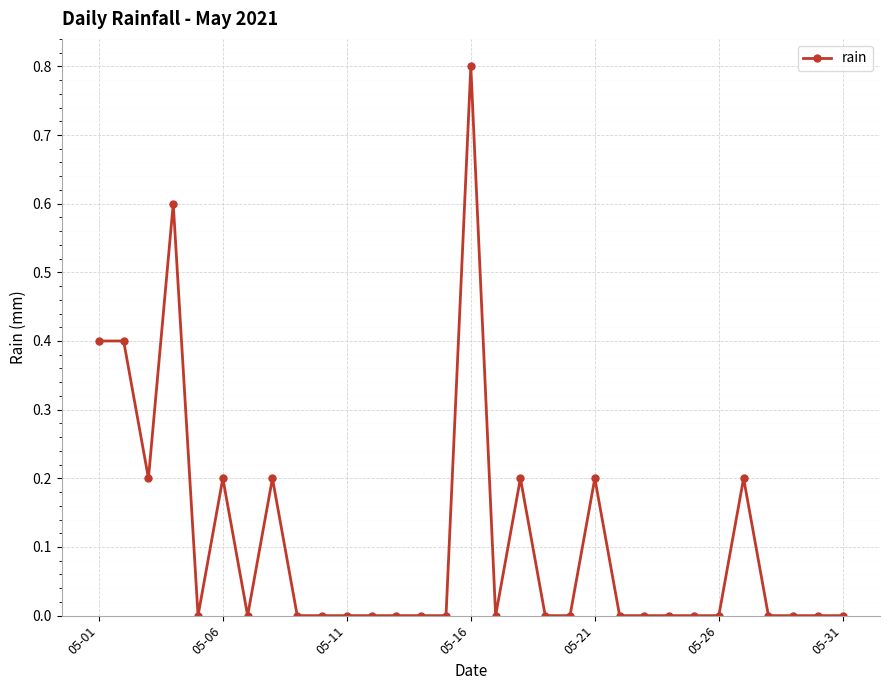

True or false: the data has more than 0 interior local peaks.

True